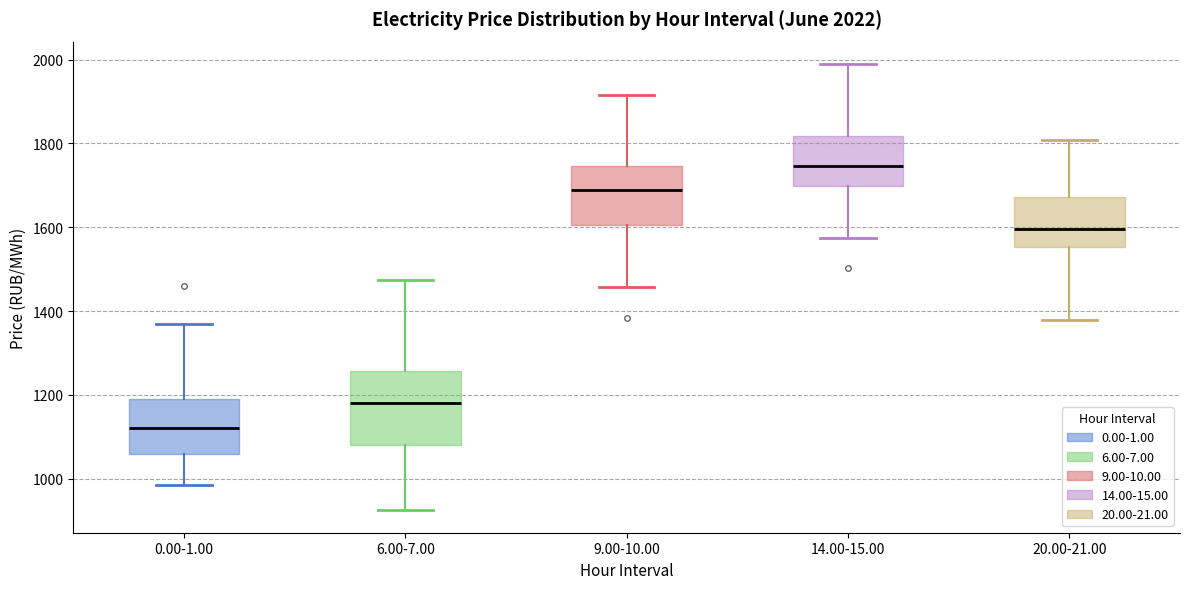

Comparing the boxes themselves (not the whiskers), which one is the tallest?

6.00-7.00